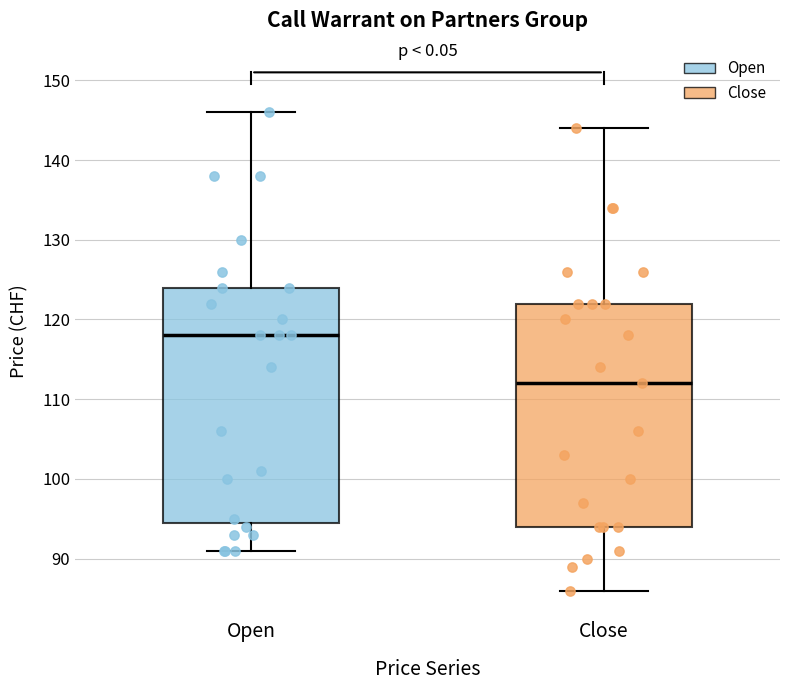

Reading left to right, read every box against the y-axis: the position of its median line, the range the box covers, and the ends of its whiskers. The values are not printed on the chart, so give them approximately, as read against the axis.

Open: median 118, box 95 to 124, whiskers 91 to 146
Close: median 112, box 94 to 122, whiskers 86 to 144